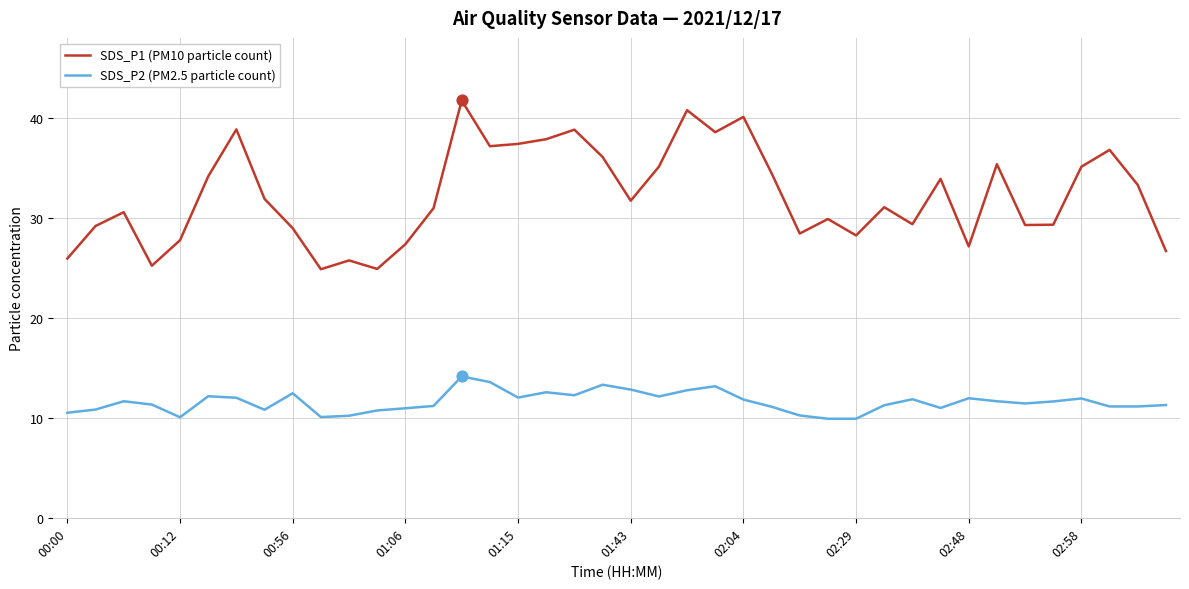

Which series has the largest total across all categories?

SDS_P1 (PM10 particle count)